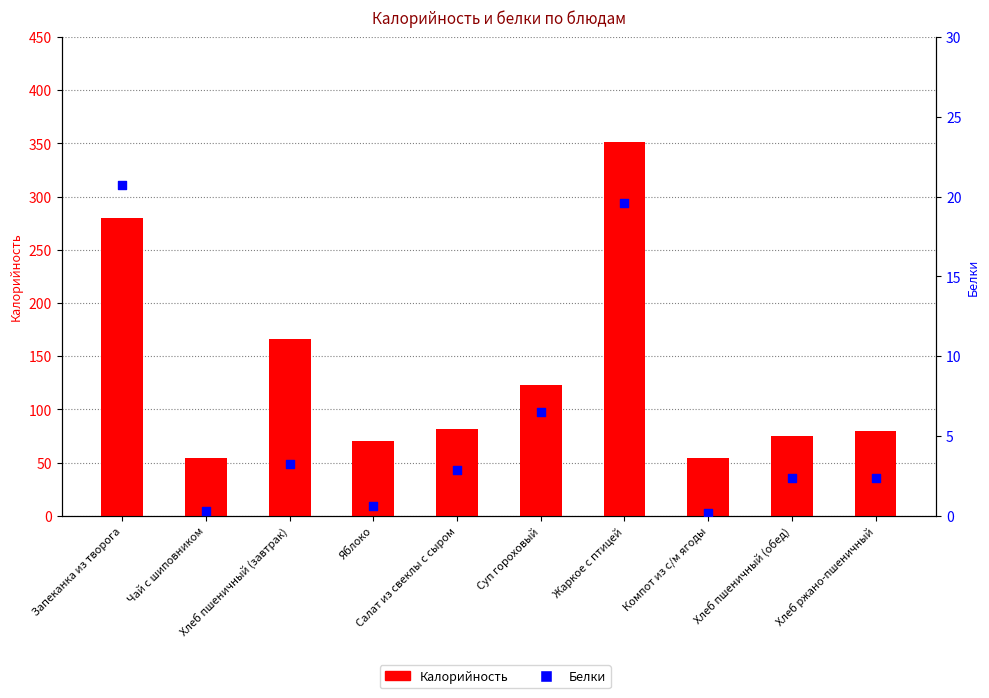

Which series reaches the maximum Y coordinate?

Калорийность